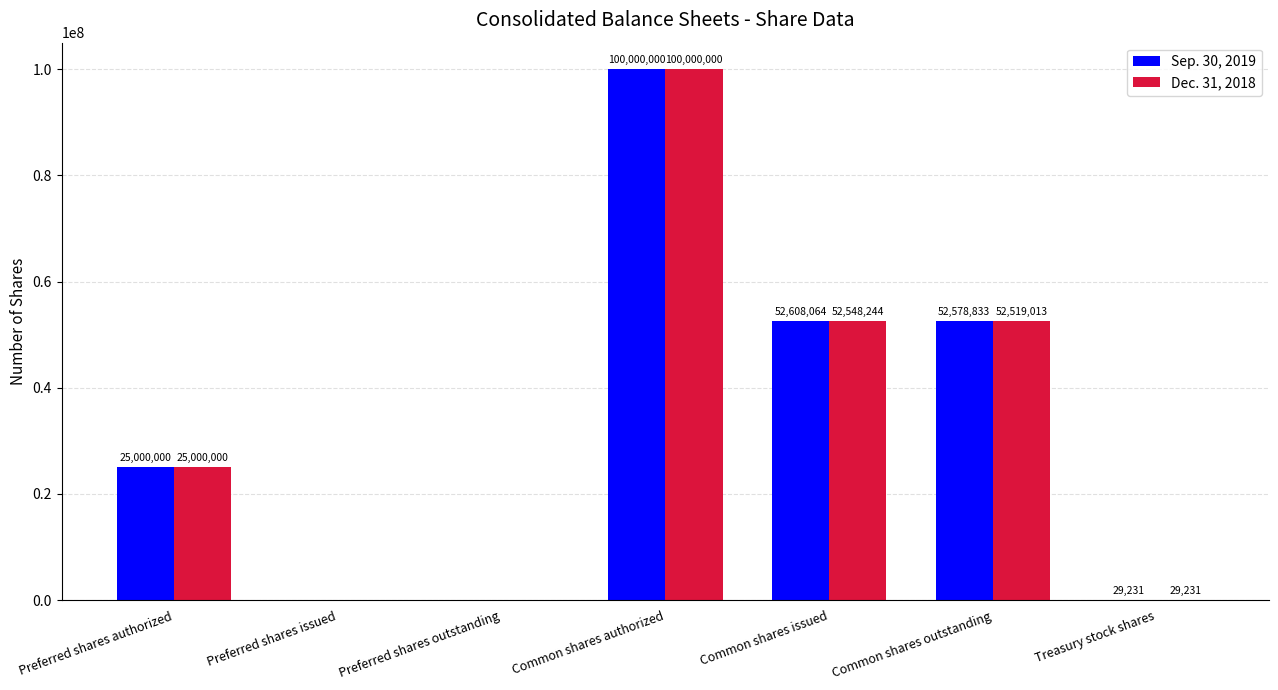

Does the chart contain stacked bars?

No